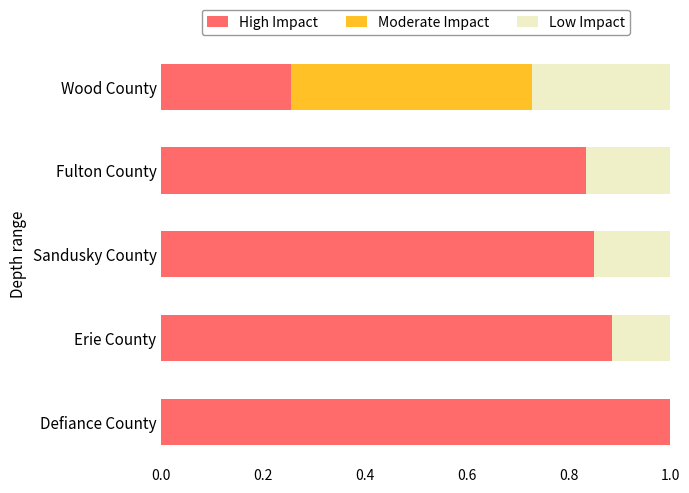

What is the maximum value for High Impact?

1.0